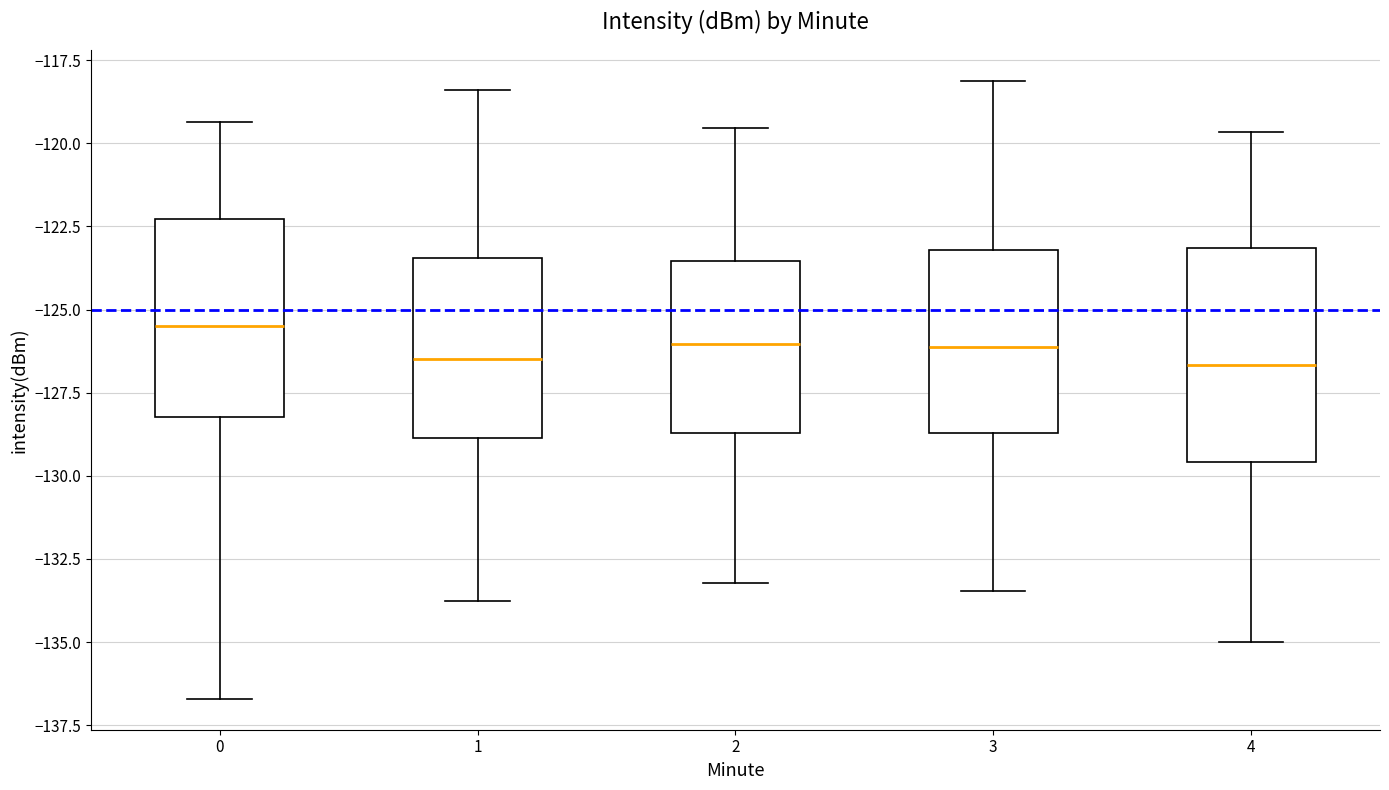

Reading left to right, read every box against the y-axis: the position of its median line, the range the box covers, and the ends of its whiskers. The values are not printed on the chart, so give them approximately, as read against the axis.

0: median -125.5, box -128.0 to -122.5, whiskers -136.5 to -119.5
1: median -126.5, box -129.0 to -123.5, whiskers -134.0 to -118.5
2: median -126.0, box -128.5 to -123.5, whiskers -133.0 to -119.5
3: median -126.0, box -128.5 to -123.0, whiskers -133.5 to -118.0
4: median -126.5, box -129.5 to -123.0, whiskers -135.0 to -119.5